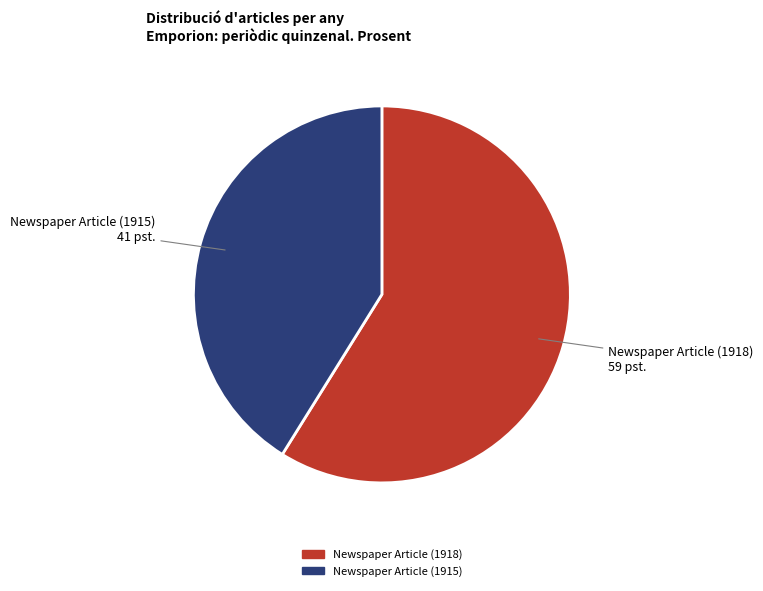

Which slice represents more than half of the pie?

Newspaper Article (1918)